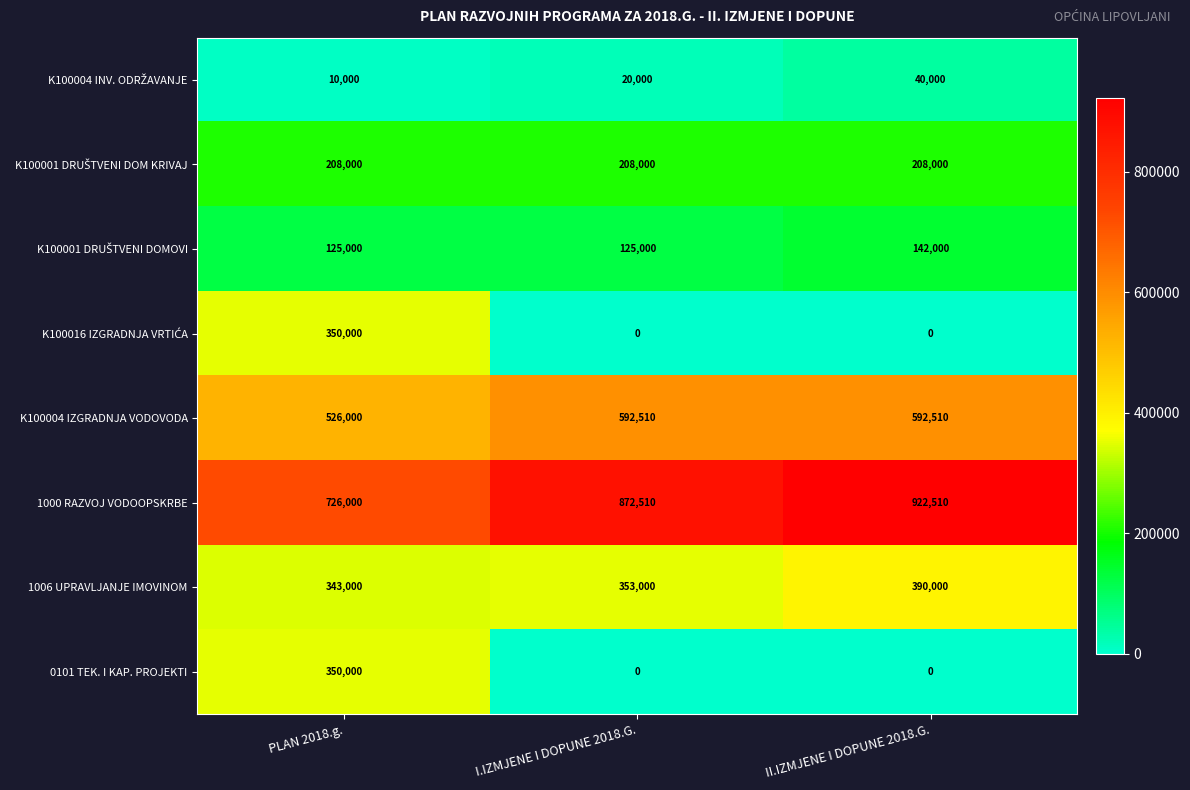

What is the average value of the K100004 IZGRADNJA VODOVODA series?

570340